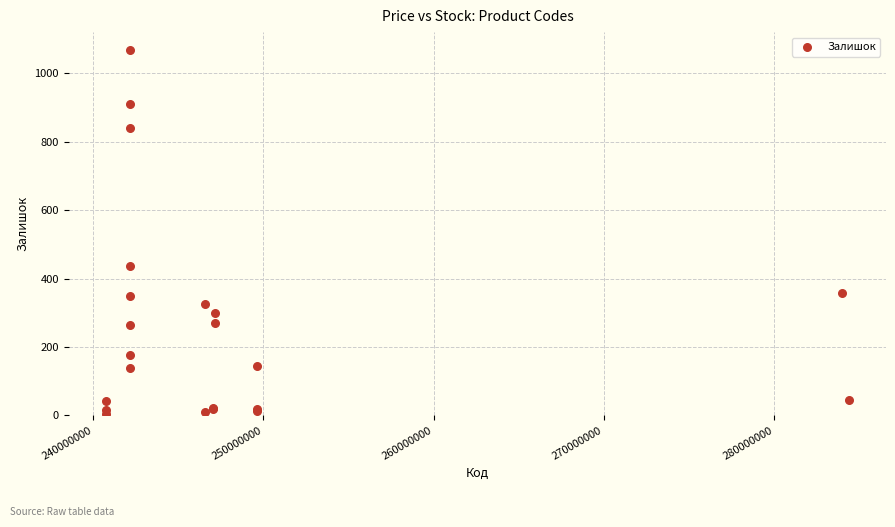

What Y value in the scatter plot is closest to 535?

436